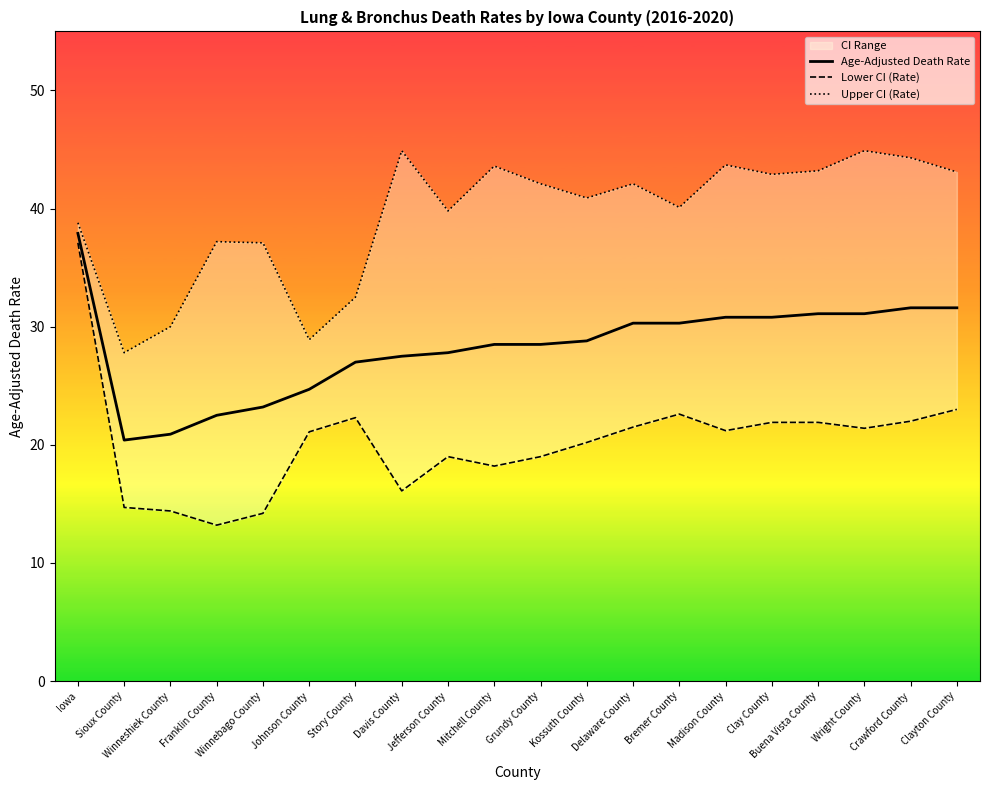

True or false: Age-Adjusted Death Rate and Upper CI (Rate) cross at least once.

False